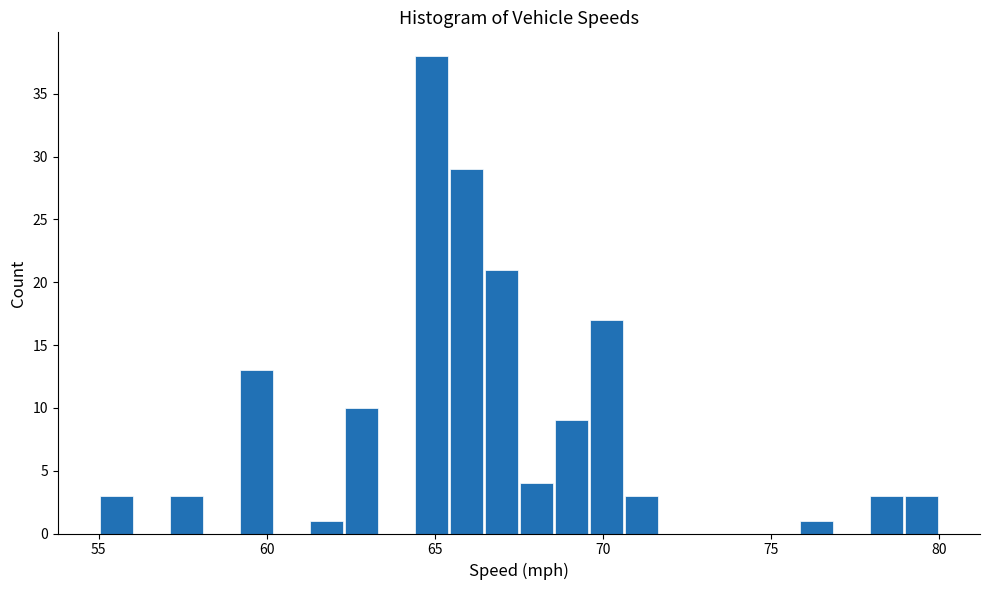

Around what value on the x-axis is the tallest bar? Give the approximate position of its centre, as read against the axis.

65.0